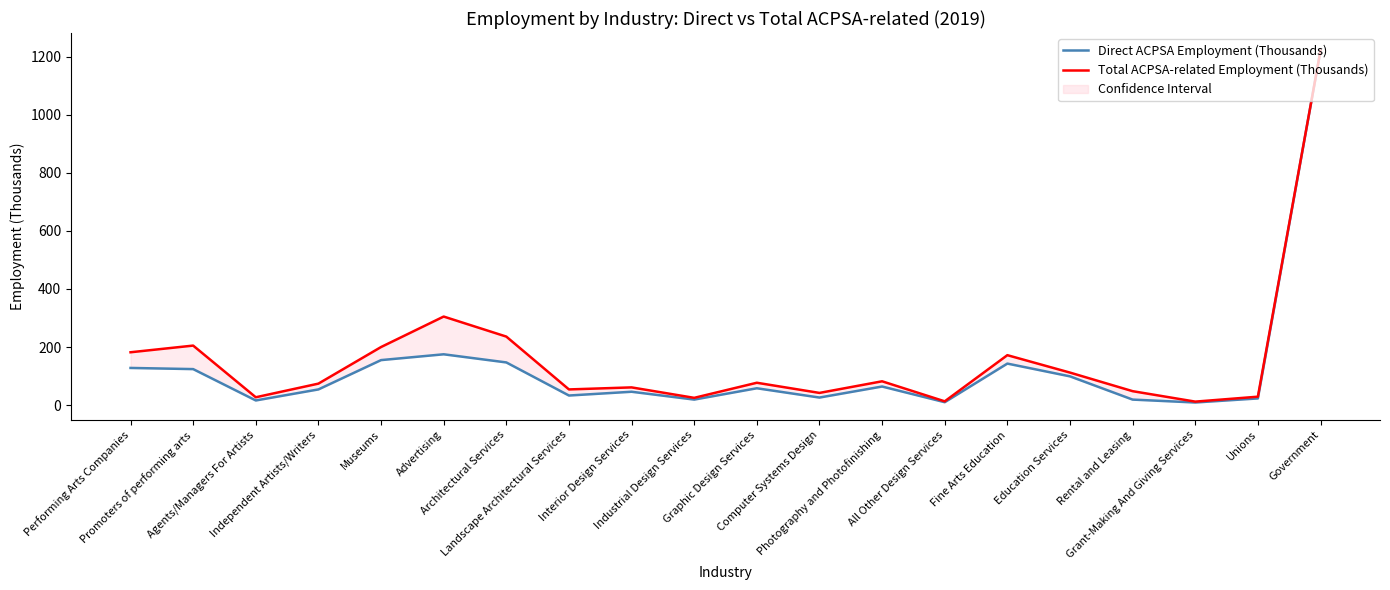

Where is the first local maximum for Direct ACPSA Employment (Thousands)?

Advertising